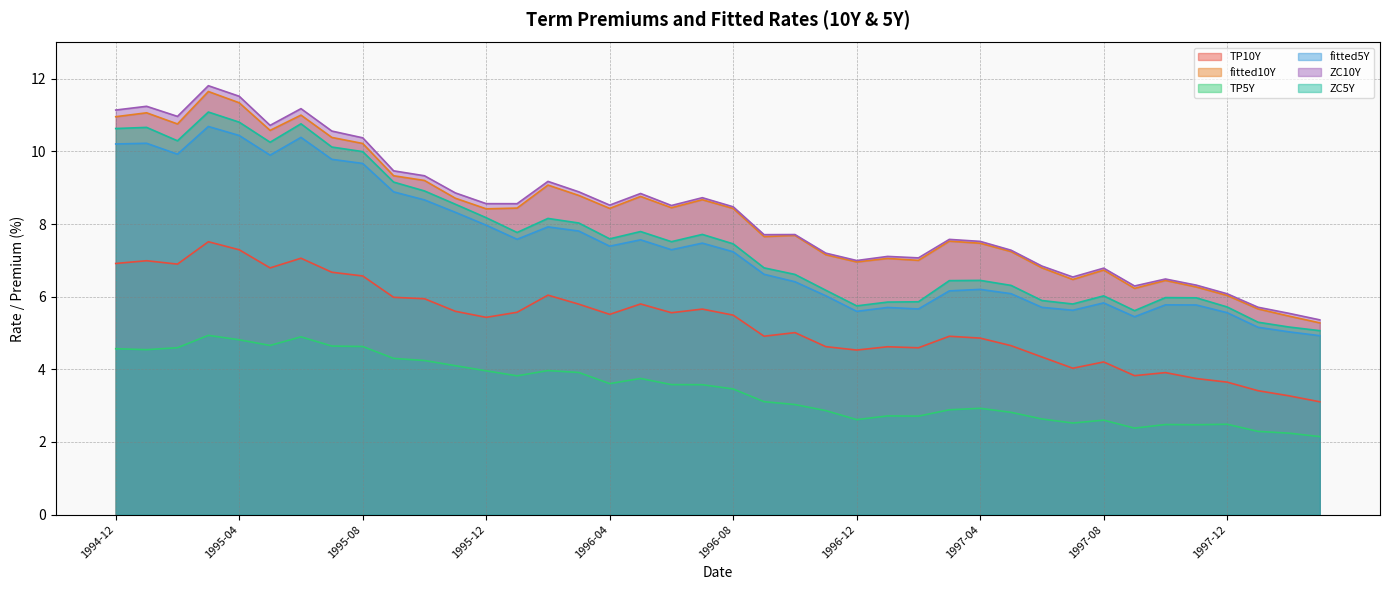

How many data points in ZC5Y are above 7?

21